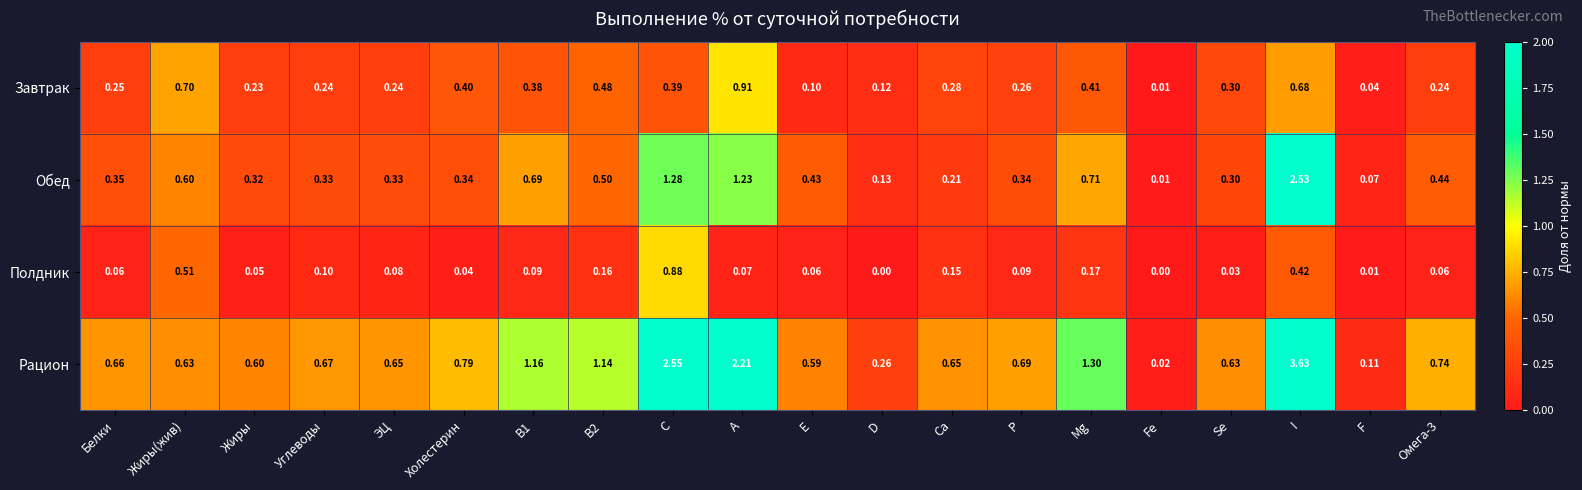

Which label corresponds to the largest value in the chart?

I